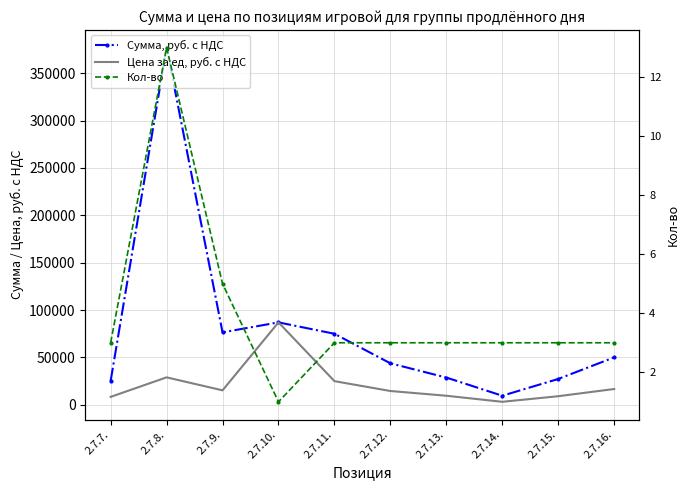

Which series changed the most between 2.7.8. and 2.7.9.?

Сумма, руб. с НДС